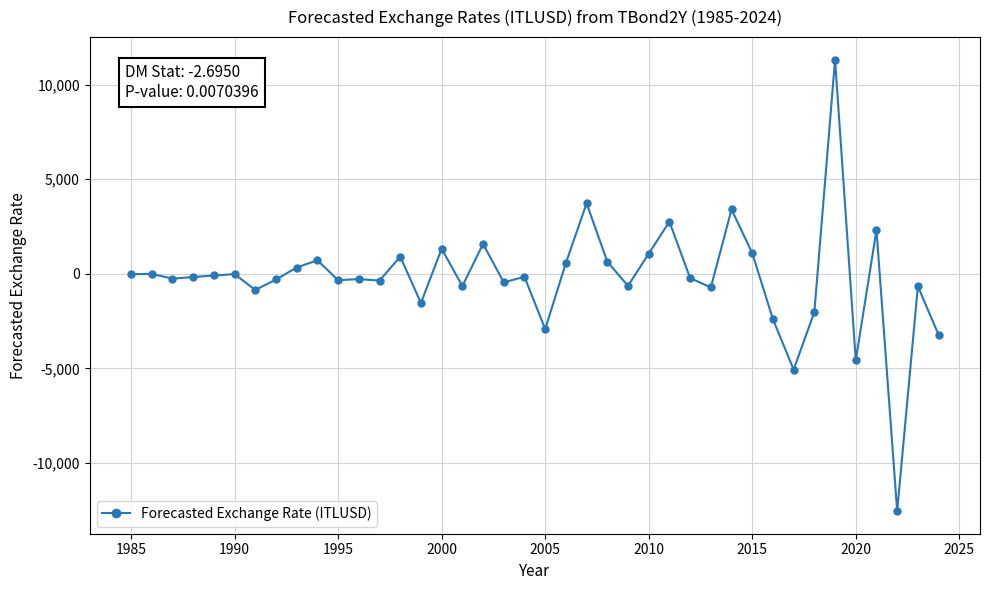

Does the chart display data point markers on the line(s)?

Yes